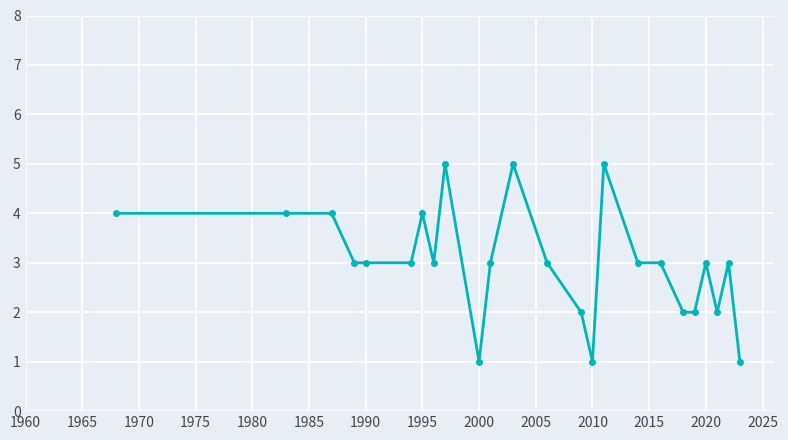

How many categories are shown in the chart?

24